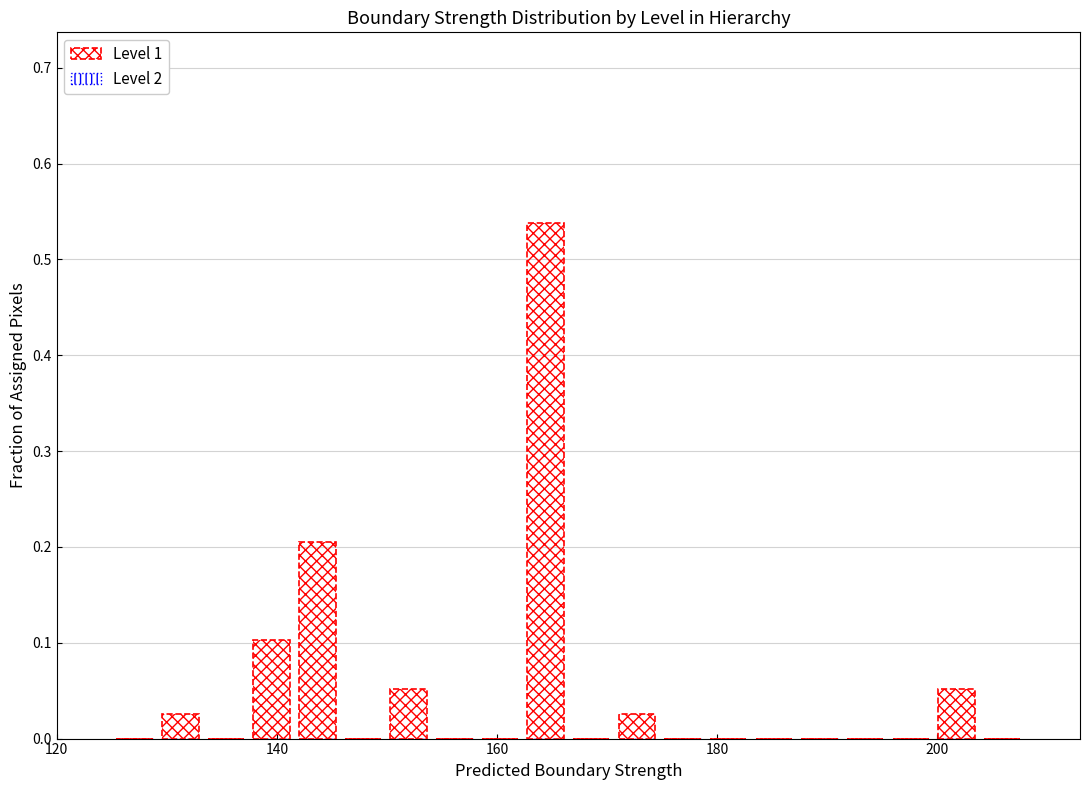

Read against the x-axis, roughly where is the centre of the tallest bar?

164